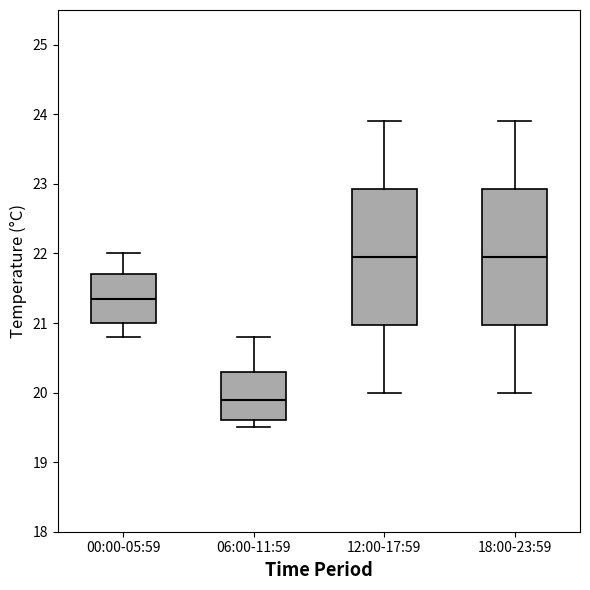

Reading left to right, transcribe this box plot: for each box, give where its median line is, the range the box spans, and where its two whiskers end, as read against the y-axis. The values are not printed on the chart, so give them approximately, as read against the axis.

00:00-05:59: median 21.4, box 21.0 to 21.7, whiskers 20.8 to 22.0
06:00-11:59: median 19.9, box 19.6 to 20.3, whiskers 19.5 to 20.8
12:00-17:59: median 22.0, box 21.0 to 22.9, whiskers 20.0 to 23.9
18:00-23:59: median 22.0, box 21.0 to 22.9, whiskers 20.0 to 23.9